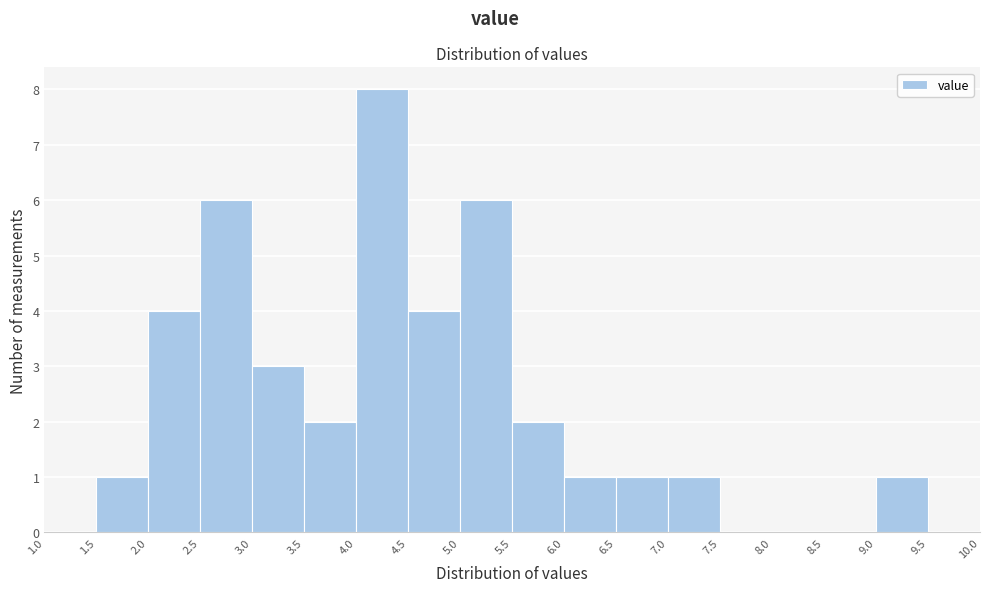

Over which range of the x-axis is the bar tallest?

4.0 to 4.5